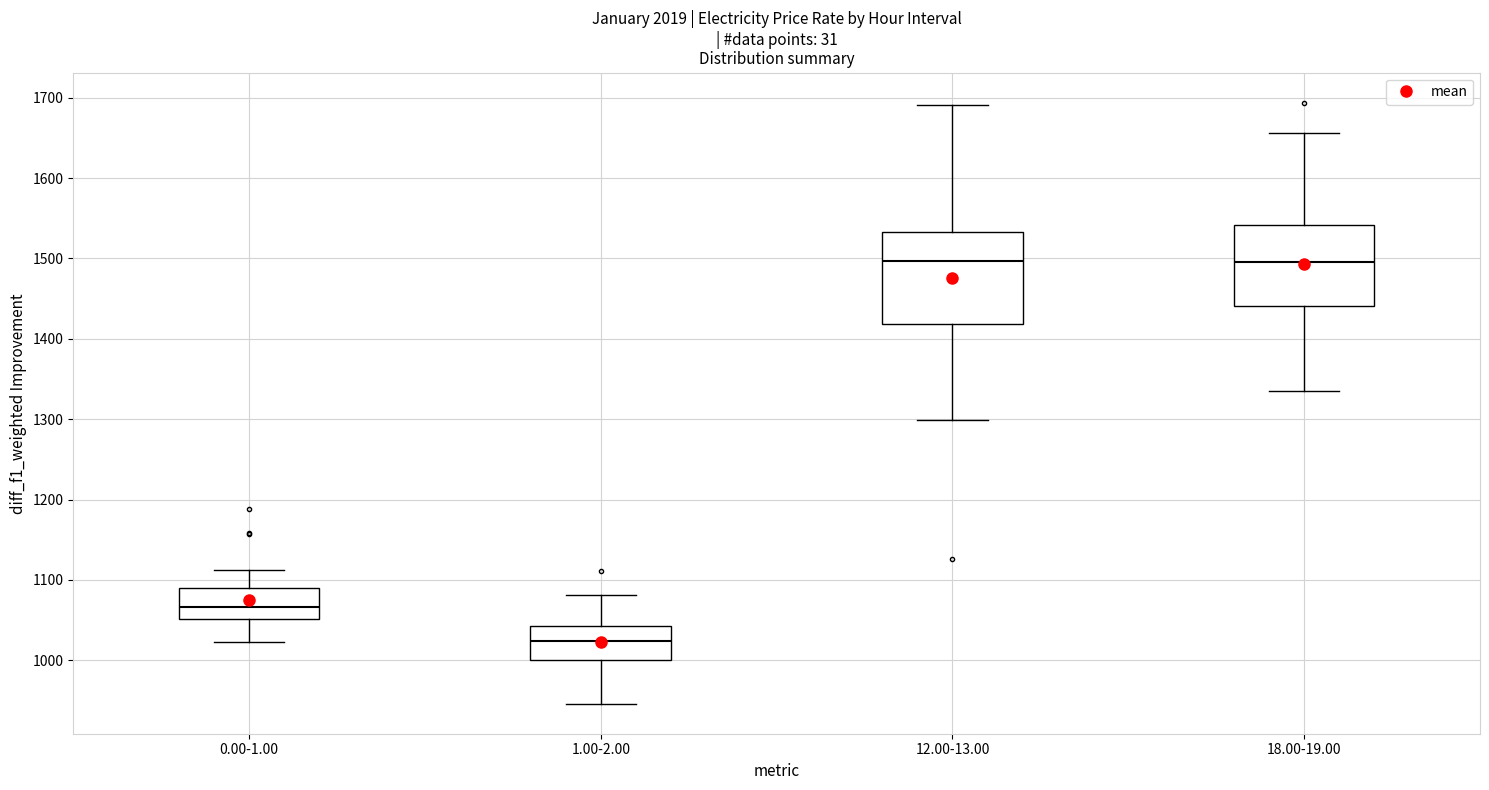

Reading left to right, read every box against the y-axis: the position of its median line, the range the box covers, and the ends of its whiskers. The values are not printed on the chart, so give them approximately, as read against the axis.

0.00-1.00: median 1070, box 1050 to 1090, whiskers 1020 to 1110
1.00-2.00: median 1020, box 1000 to 1040, whiskers 950 to 1080
12.00-13.00: median 1500, box 1420 to 1530, whiskers 1300 to 1690
18.00-19.00: median 1500, box 1440 to 1540, whiskers 1340 to 1660